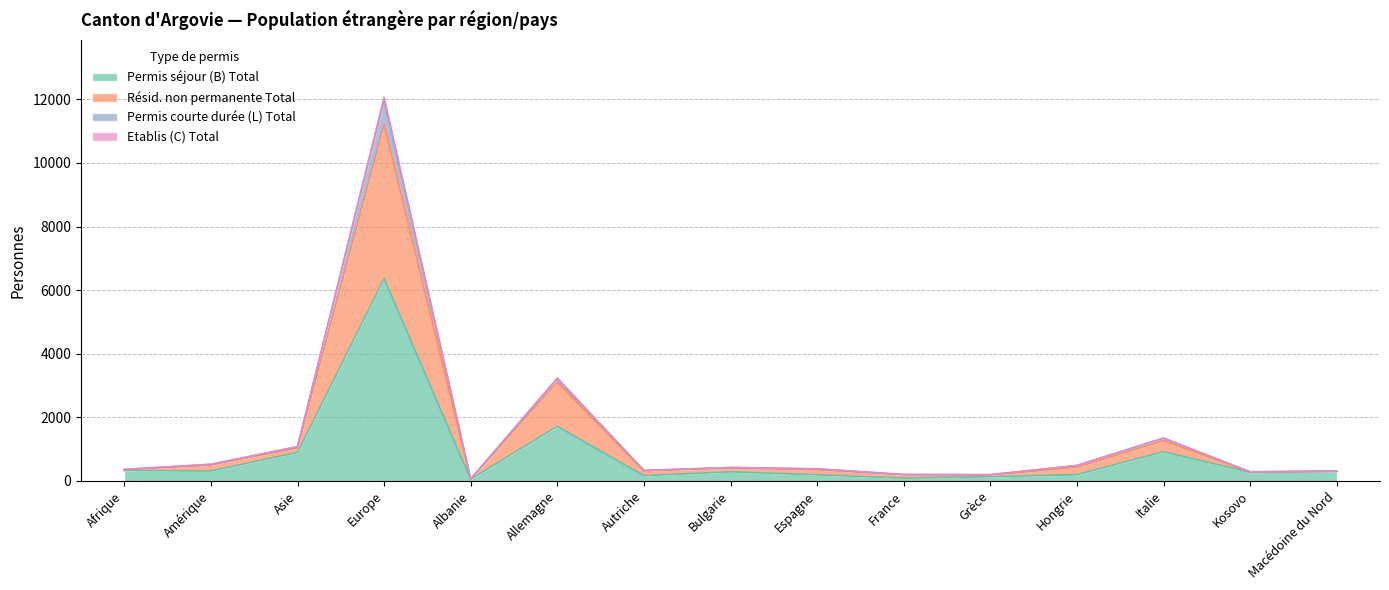

Does the chart have visible grid lines?

Yes